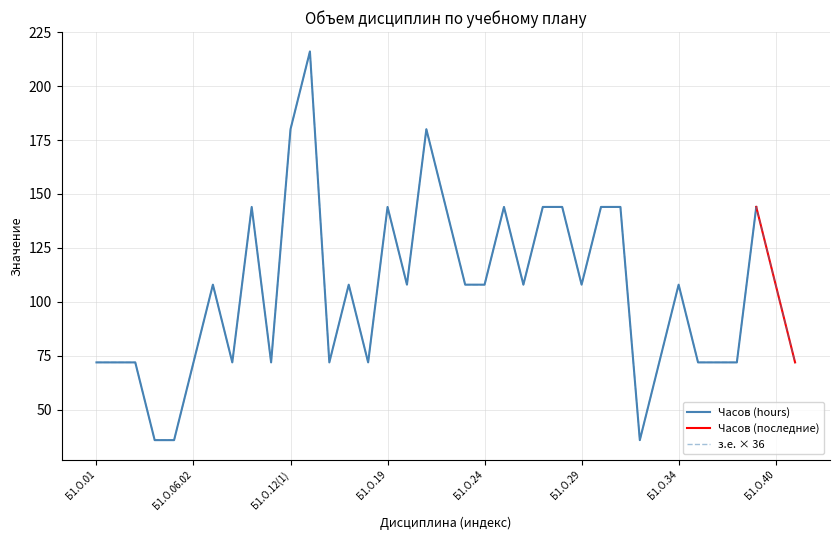

Where is the data nearest to the value 126?

Б1.О.07.02